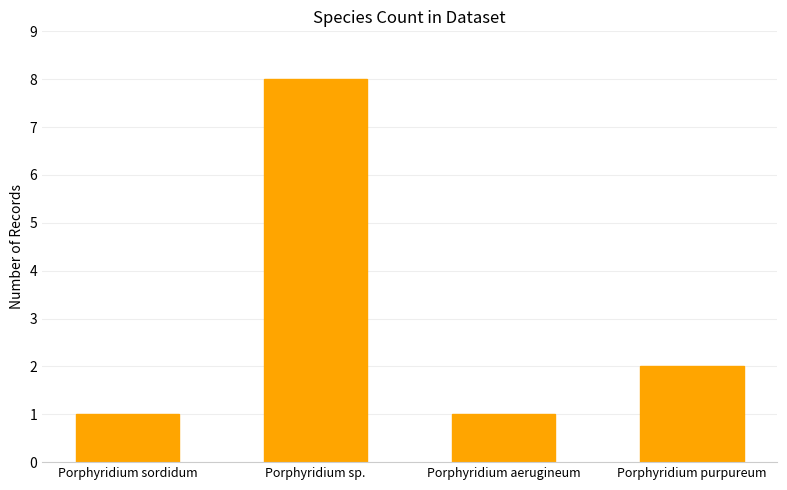

What is the label of the 4th bar from the right?

Porphyridium sordidum